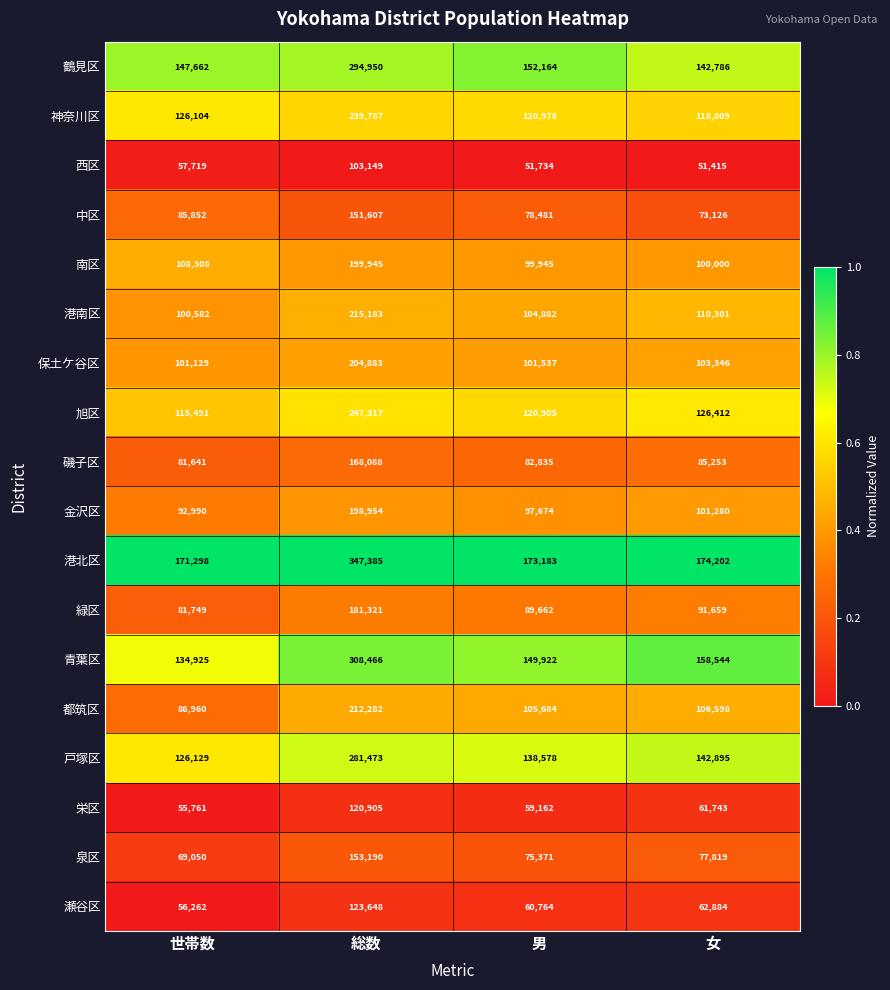

Read the 鶴見区 value at 女.

142786